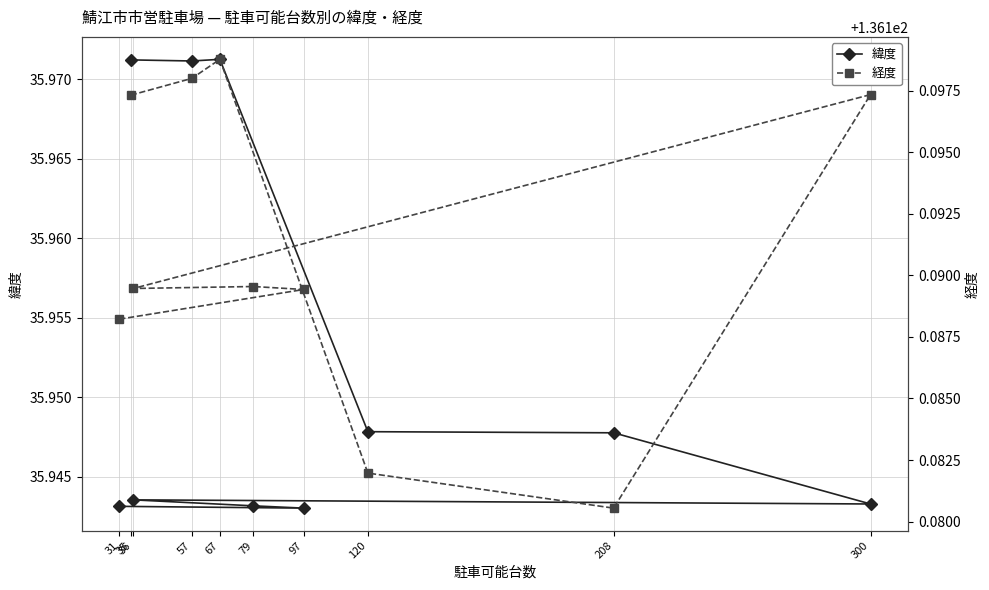

What are all the series names shown in the legend?

緯度, 経度